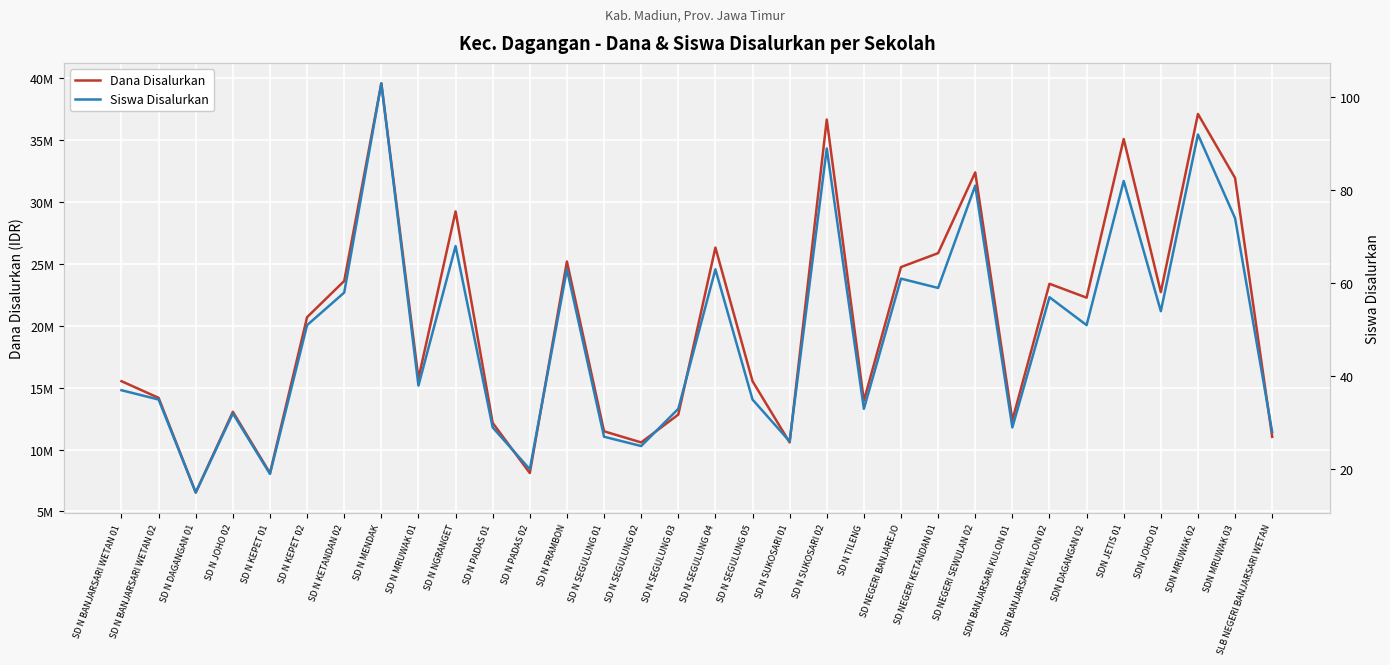

Reading left to right, list all the values displayed in this chart.

Dana Disalurkan: SD N BANJARSARI WETAN 01=15525000	SD N BANJARSARI WETAN 02=14175000	SD N DAGANGAN 01=6525000	SD N JOHO 02=13050000	SD N KEPET 01=8100000	SD N KEPET 02=20700000	SD N KETANDAN 02=23625000	SD N MENDAK=39600000	SD N MRUWAK 01=15750000	SD N NGRANGET=29250000	SD N PADAS 01=12150000	SD N PADAS 02=8100000	SD N PRAMBON=25200000	SD N SEGULUNG 01=11475000	SD N SEGULUNG 02=10575000	SD N SEGULUNG 03=12825000	SD N SEGULUNG 04=26325000	SD N SEGULUNG 05=15525000	SD N SUKOSARI 01=10575000	SD N SUKOSARI 02=36675000	SD N TILENG=13950000	SD NEGERI BANJAREJO=24750000	SD NEGERI KETANDAN 01=25875000	SD NEGERI SEWULAN 02=32400000	SDN BANJARSARI KULON 01=12375000	SDN BANJARSARI KULON 02=23400000	SDN DAGANGAN 02=22275000	SDN JETIS 01=35100000	SDN JOHO 01=22725000	SDN MRUWAK 02=37125000	SDN MRUWAK 03=31950000	SLB NEGERI BANJARSARI WETAN=11025000
Siswa Disalurkan: SD N BANJARSARI WETAN 01=37	SD N BANJARSARI WETAN 02=35	SD N DAGANGAN 01=15	SD N JOHO 02=32	SD N KEPET 01=19	SD N KEPET 02=51	SD N KETANDAN 02=58	SD N MENDAK=103	SD N MRUWAK 01=38	SD N NGRANGET=68	SD N PADAS 01=29	SD N PADAS 02=20	SD N PRAMBON=63	SD N SEGULUNG 01=27	SD N SEGULUNG 02=25	SD N SEGULUNG 03=33	SD N SEGULUNG 04=63	SD N SEGULUNG 05=35	SD N SUKOSARI 01=26	SD N SUKOSARI 02=89	SD N TILENG=33	SD NEGERI BANJAREJO=61	SD NEGERI KETANDAN 01=59	SD NEGERI SEWULAN 02=81	SDN BANJARSARI KULON 01=29	SDN BANJARSARI KULON 02=57	SDN DAGANGAN 02=51	SDN JETIS 01=82	SDN JOHO 01=54	SDN MRUWAK 02=92	SDN MRUWAK 03=74	SLB NEGERI BANJARSARI WETAN=28